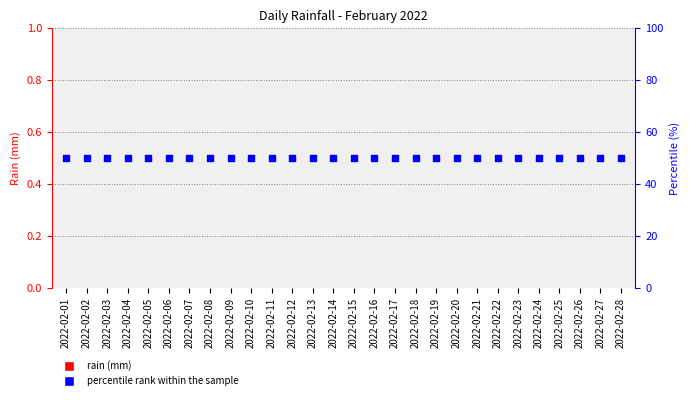

Which series has the widest spread of Y values?

rain